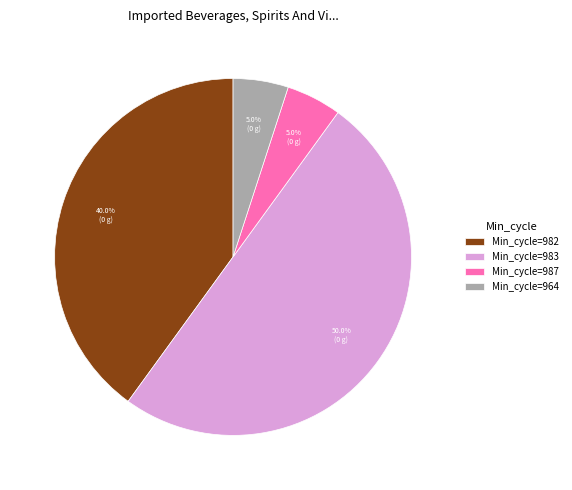

Does Min_cycle=987 represent more than half of the total?

No